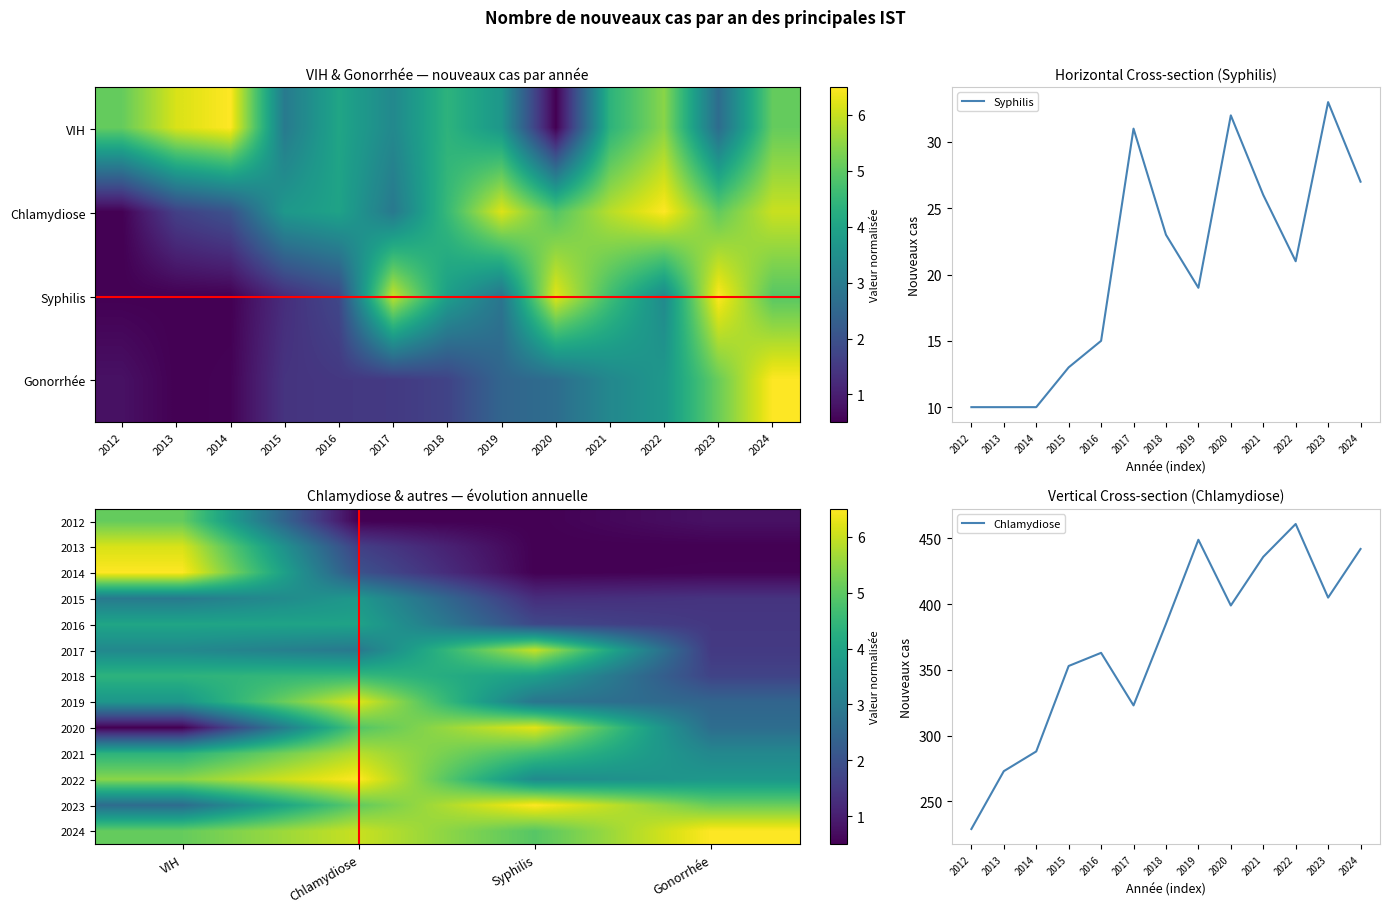

What is the average value of the Chlamydiose series?

4.1